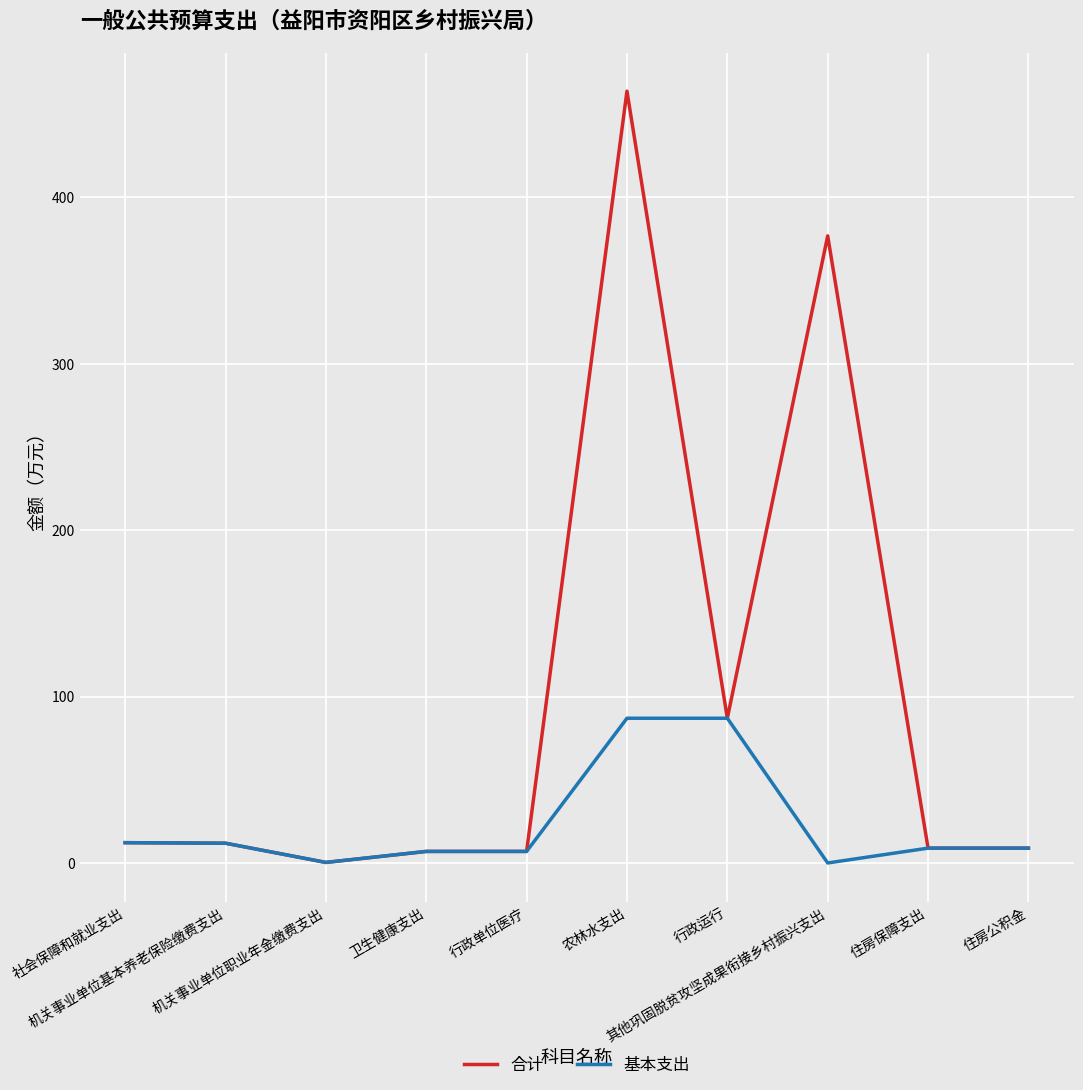

What is the maximum value shown in the chart?

463.8